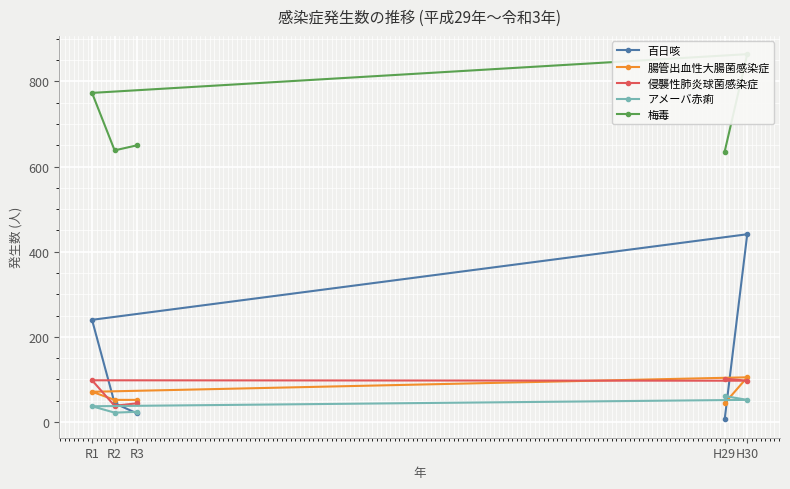

Which series has the largest range (max minus min)?

百日咳